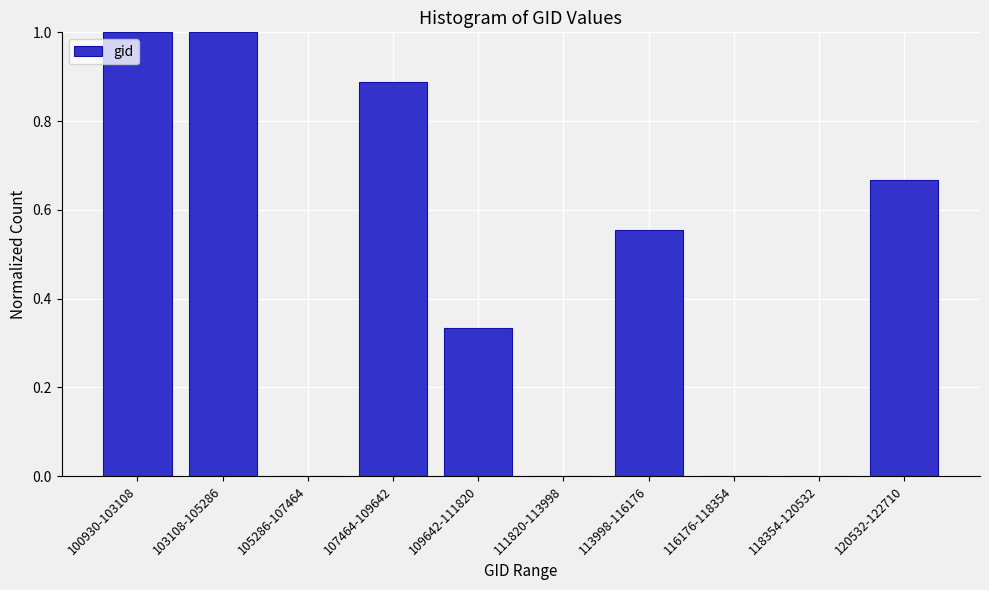

The value at 103108-105286 is 0.7. True or false?

False